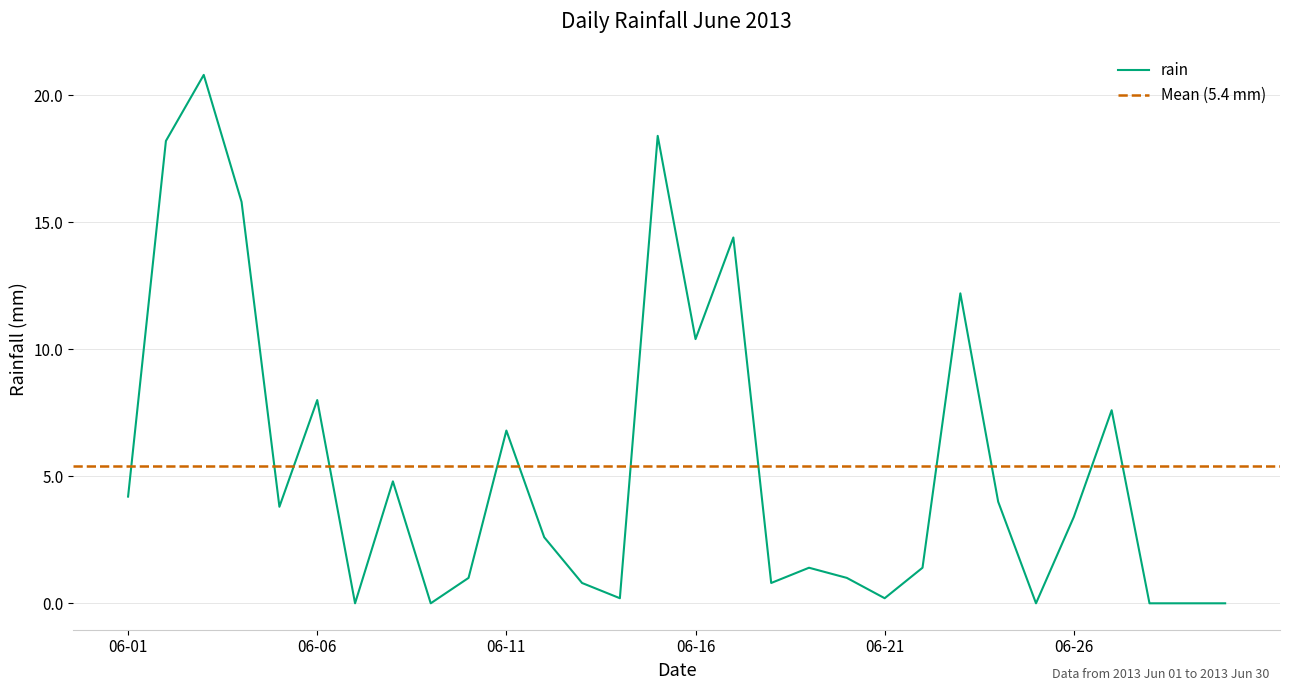

At which label does rain first exceed 3?

06-01